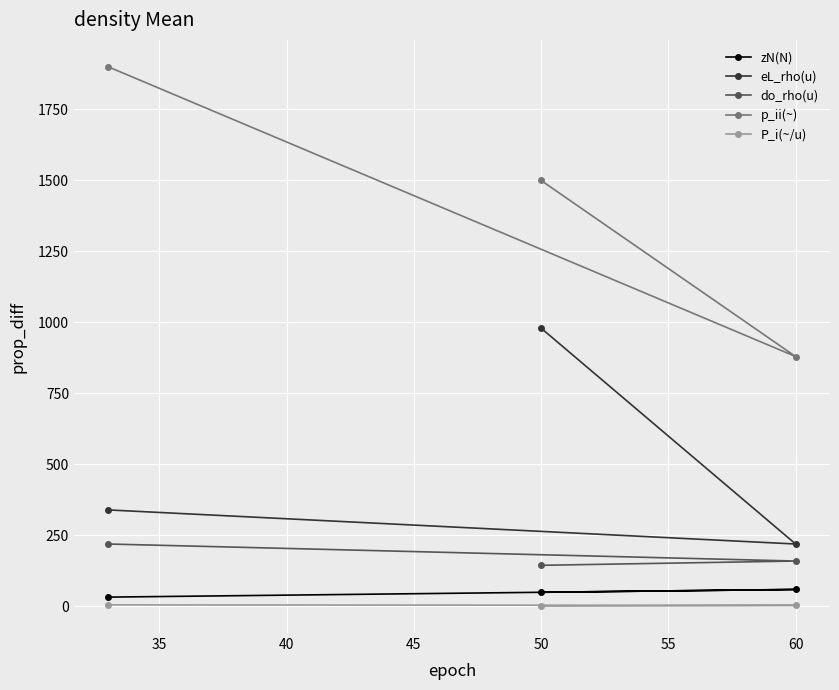

How many values in the P_i(~/u) series exceed 4?

1